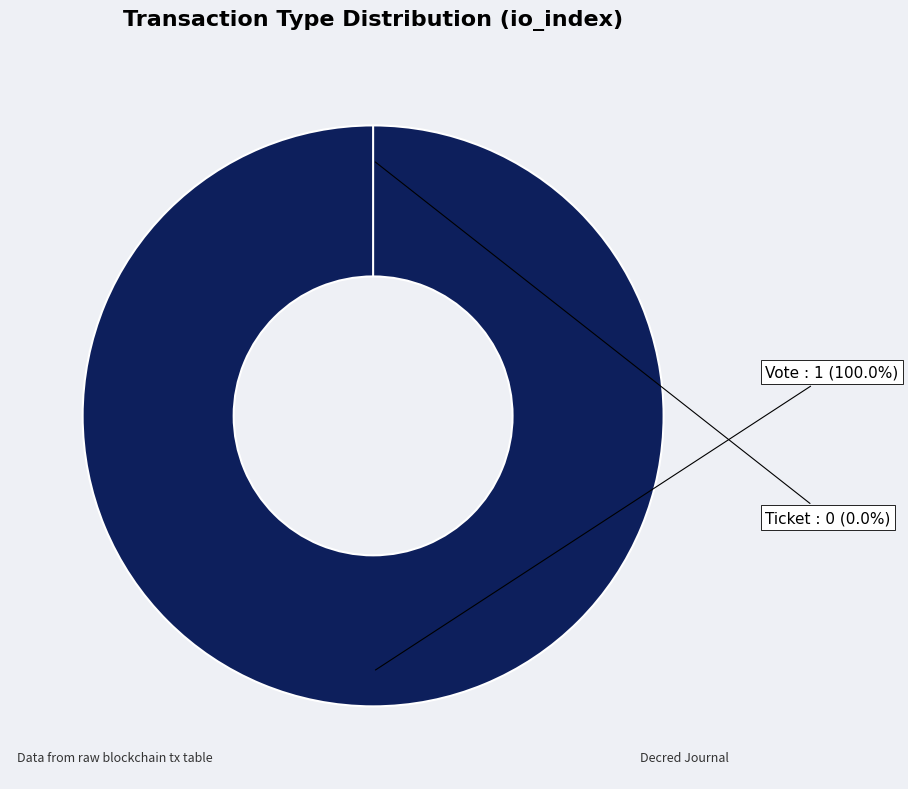

To the nearest percent, what is the difference between the Vote and Ticket slice percentages?

100%